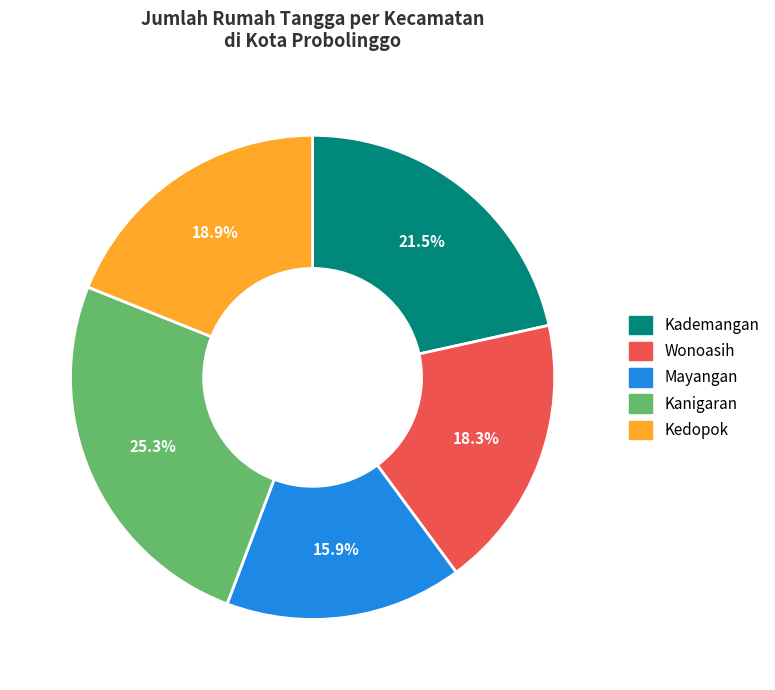

To the nearest percent, what is the average slice percentage?

20%